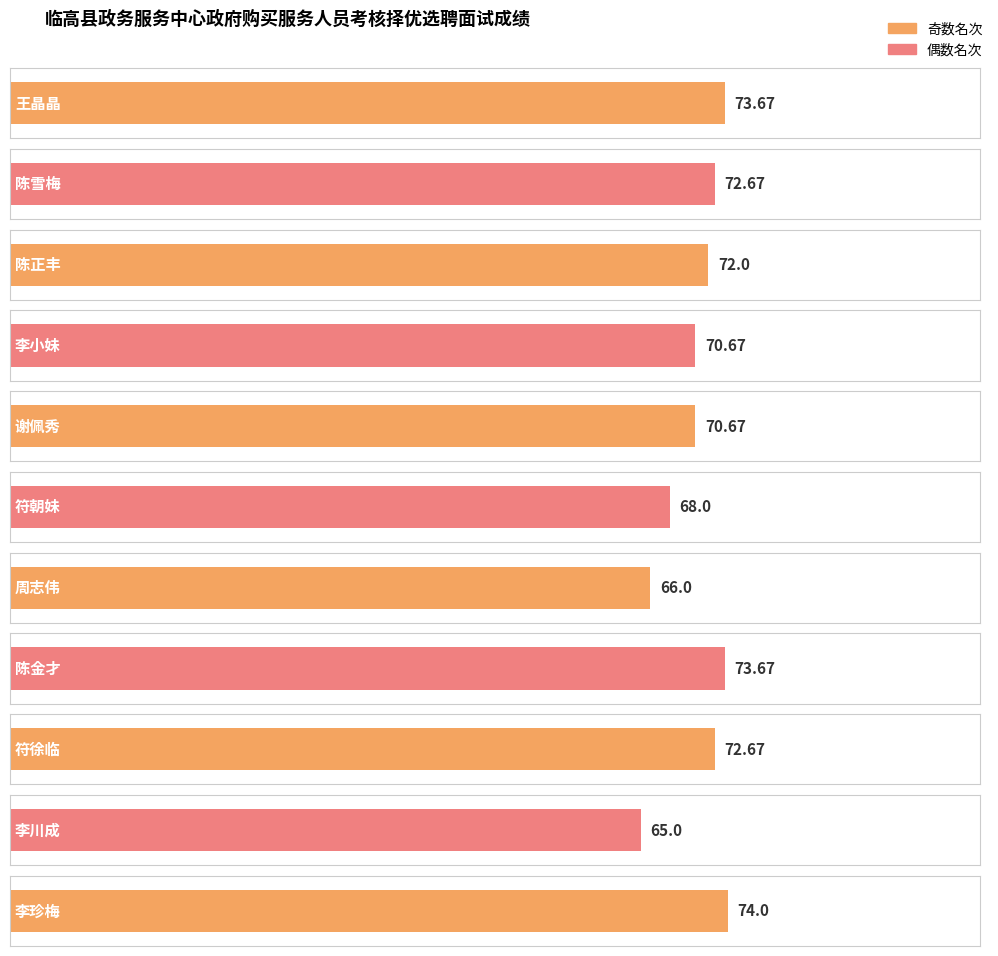

What is the label of the 2nd bar from the right?

李川成